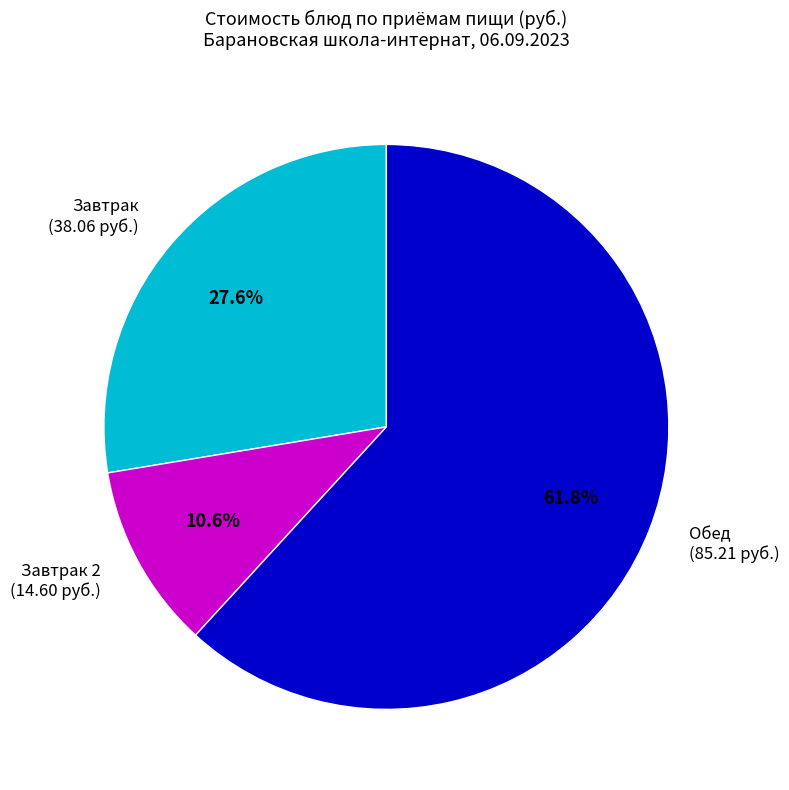

Rank the categories by value from lowest to highest.

Завтрак 2 (14.60 руб.), Завтрак (38.06 руб.), Обед (85.21 руб.)